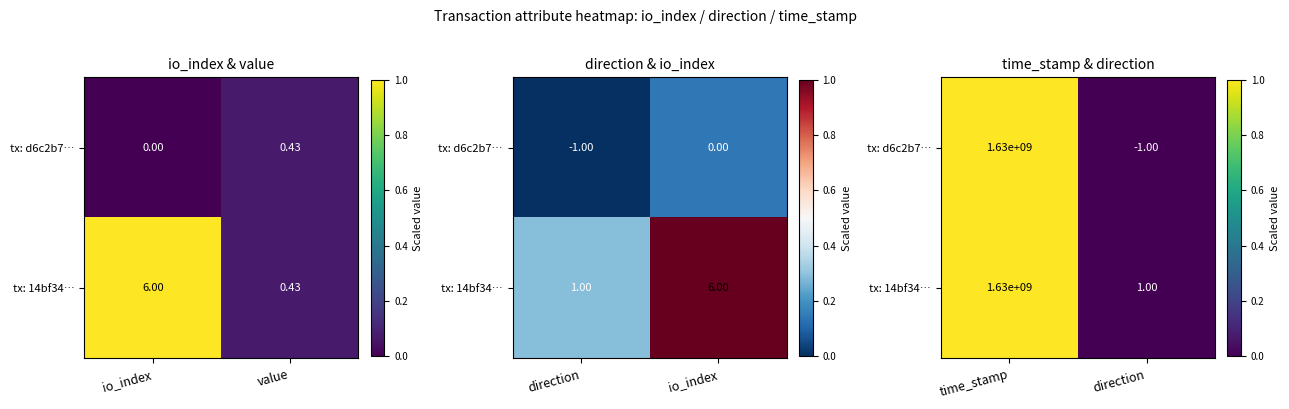

How many series are shown in this chart?

2